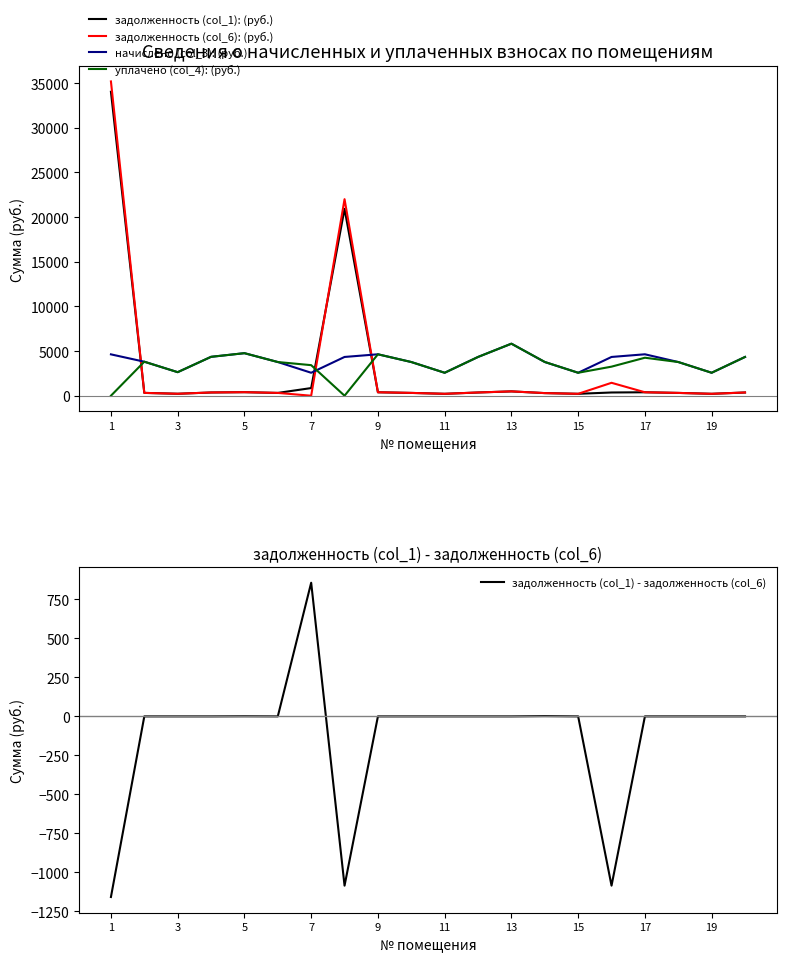

How many intersections are there between начислено (col_3) and задолженность (col_6)?

3